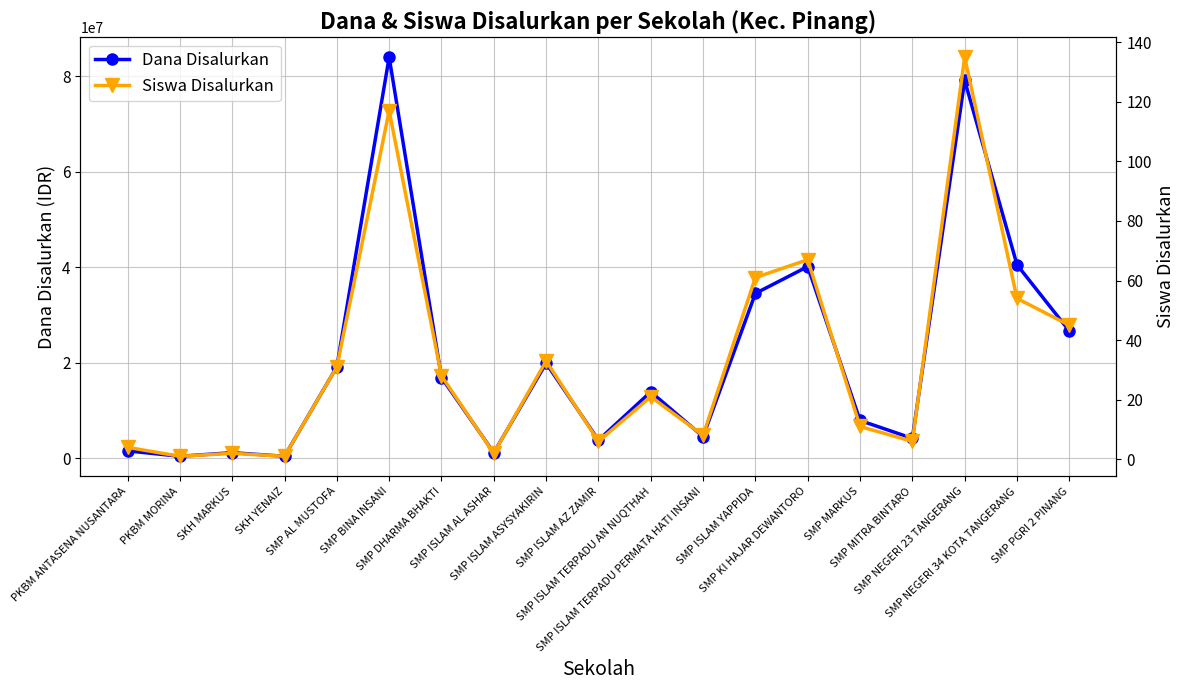

What is the difference between the Siswa Disalurkan values at SMP ISLAM TERPADU AN NUQTHAH and SKH YENAIZ?

20